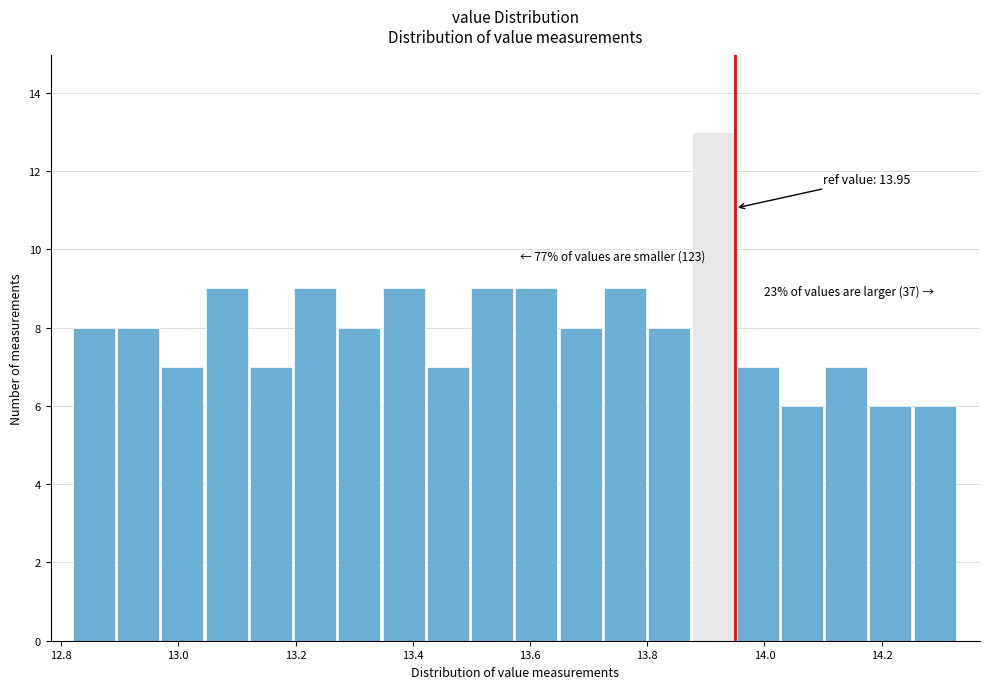

Around what value on the x-axis is the tallest bar? Give the approximate position of its centre, as read against the axis.

13.92